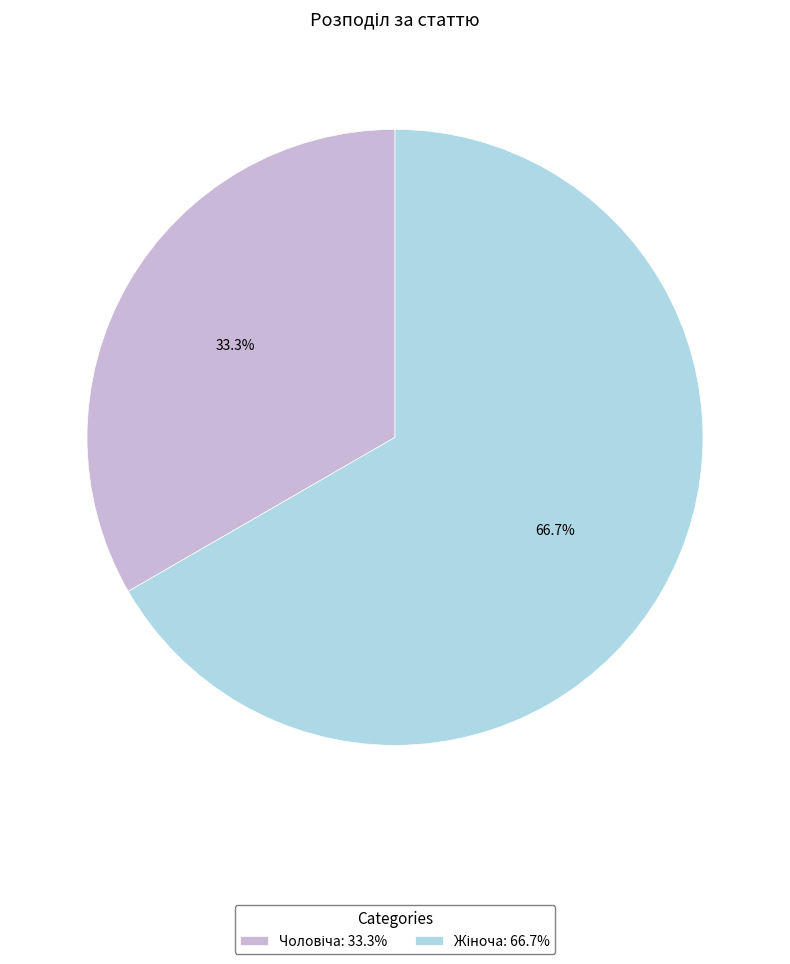

How many slices are in this pie chart?

2